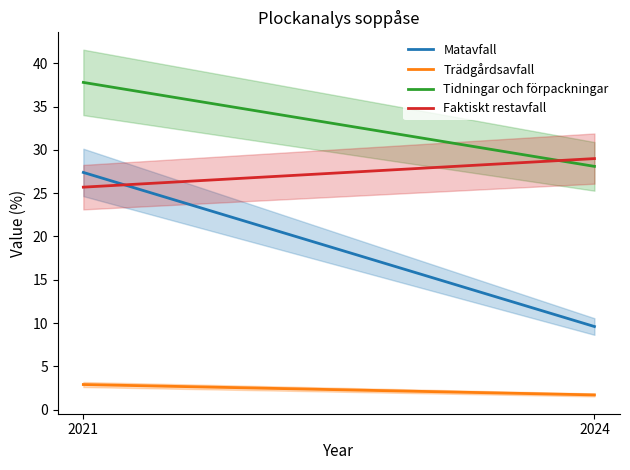

The value of Matavfall at 2021 is 48.6. True or false?

False